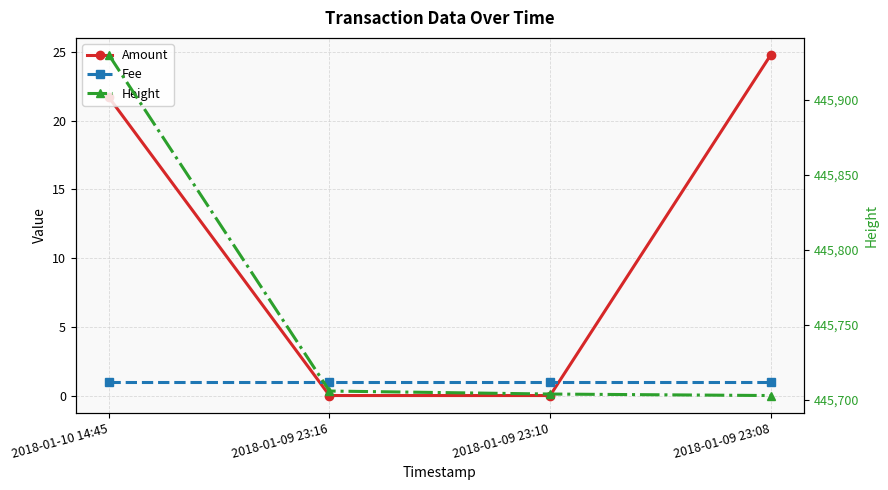

What is the difference between the Height values at 2018-01-09 23:08 and 2018-01-10 14:45?

227.0